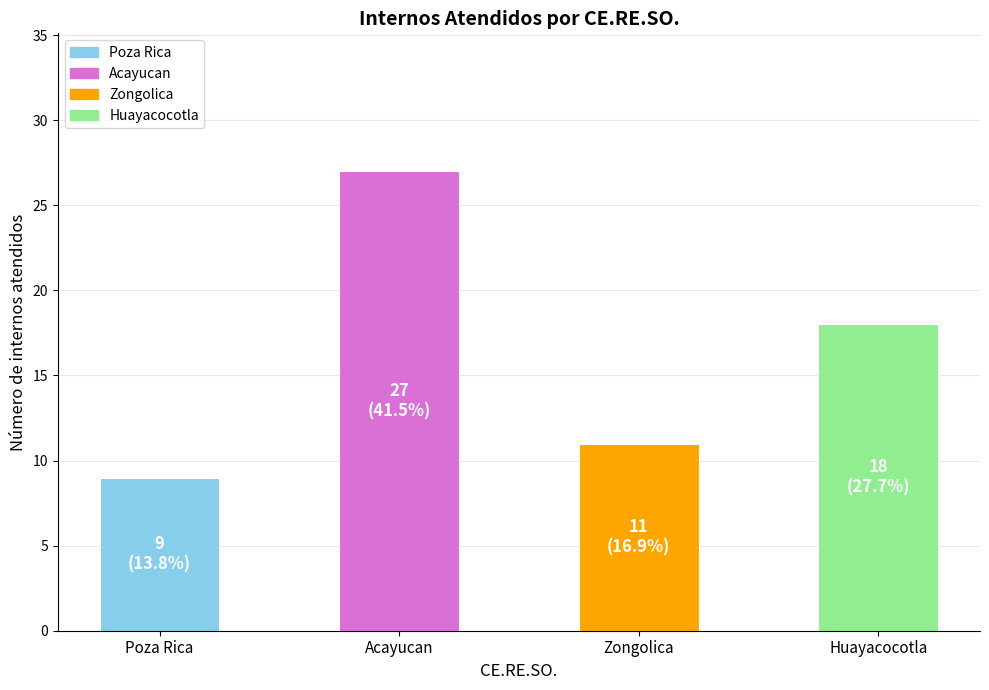

The chart shows a value of 3 at Poza Rica. True or false?

False